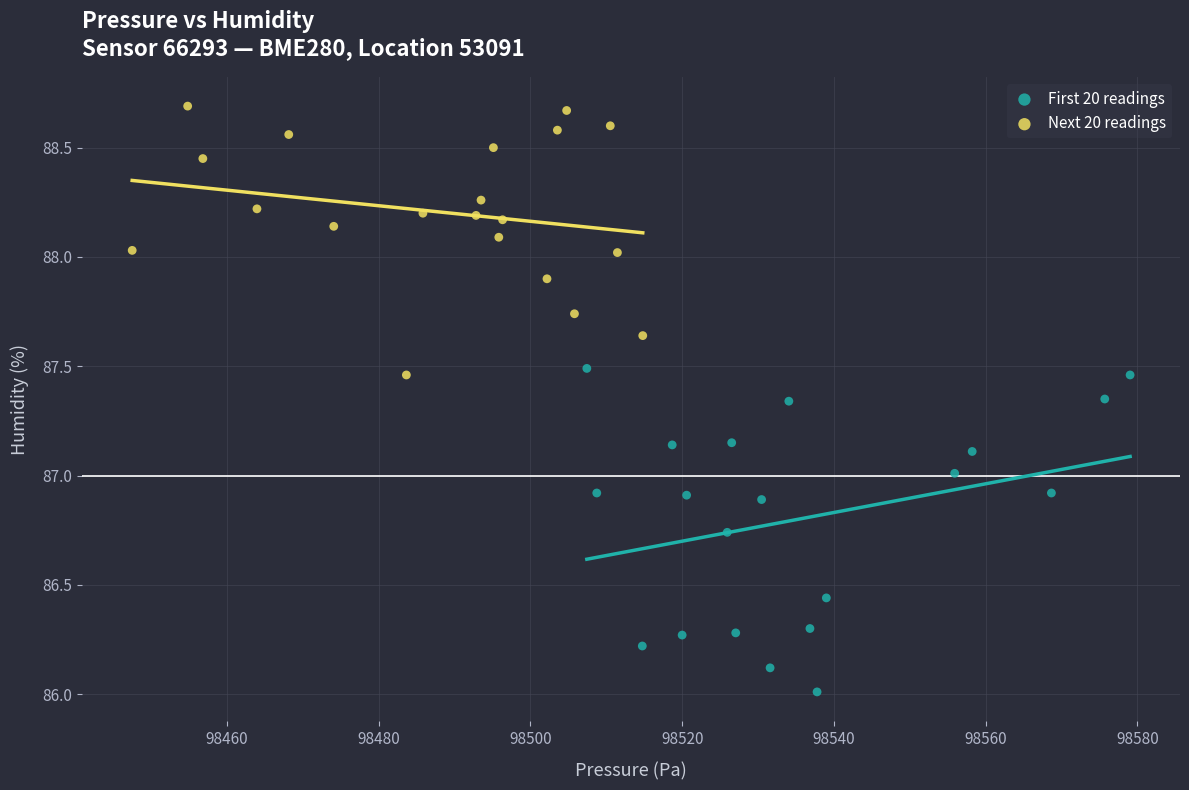

Which series contains the highest Y value?

Next 20 readings